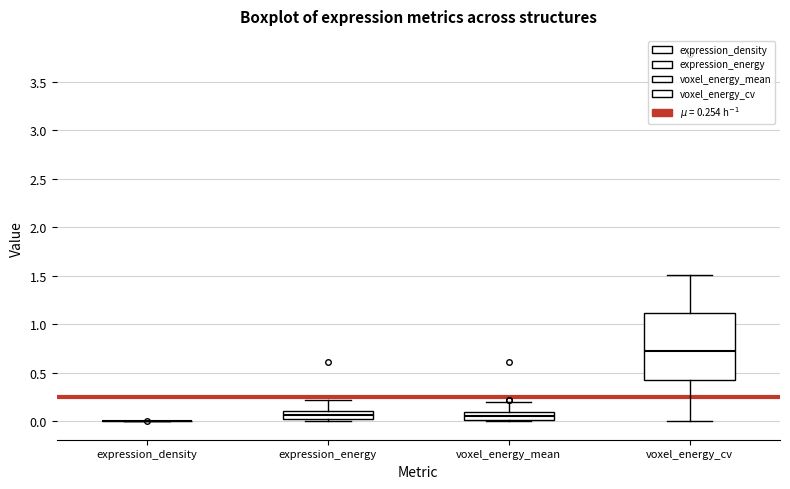

Reading left to right, transcribe this box plot: for each box, give where its median line is, the range the box spans, and where its two whiskers end, as read against the y-axis. The values are not printed on the chart, so give them approximately, as read against the axis.

expression_density: box collapsed to a line at 0.00, whiskers 0.00 to 0.00
expression_energy: median 0.05, box 0.00 to 0.10, whiskers 0.00 (just below the box's lower edge) to 0.25
voxel_energy_mean: median 0.05, box 0.00 to 0.10, whiskers 0.00 (just below the box's lower edge) to 0.20
voxel_energy_cv: median 0.70, box 0.45 to 1.10, whiskers 0.00 to 1.50